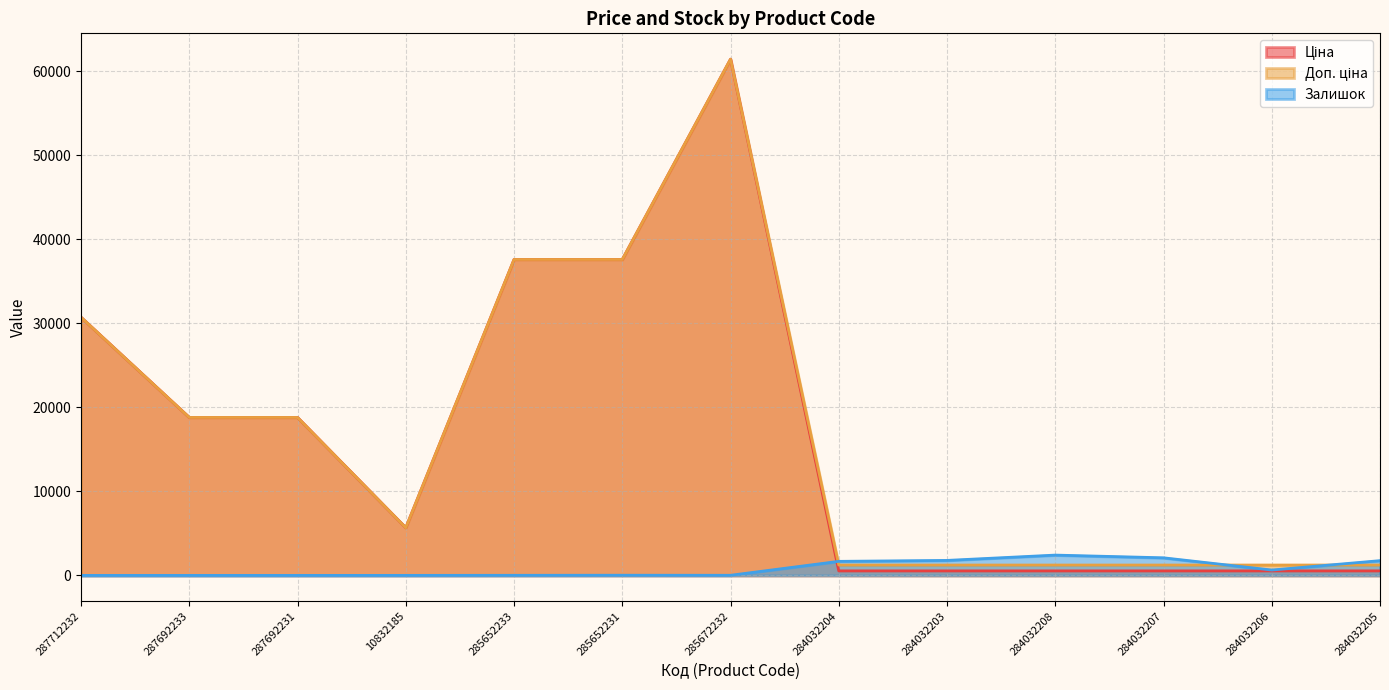

In Доп. ціна, how many points are higher than both neighbors (excluding endpoints)?

1